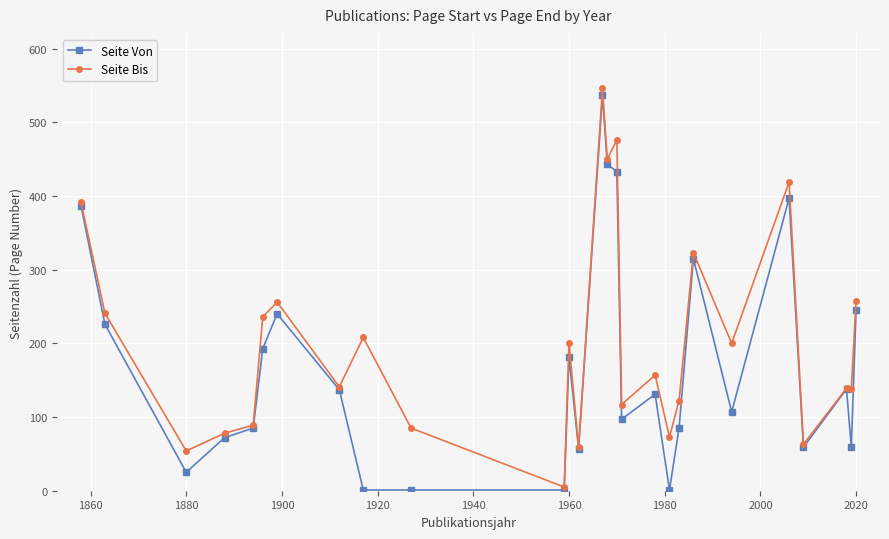

Which series has the largest total across all categories?

Seite Bis